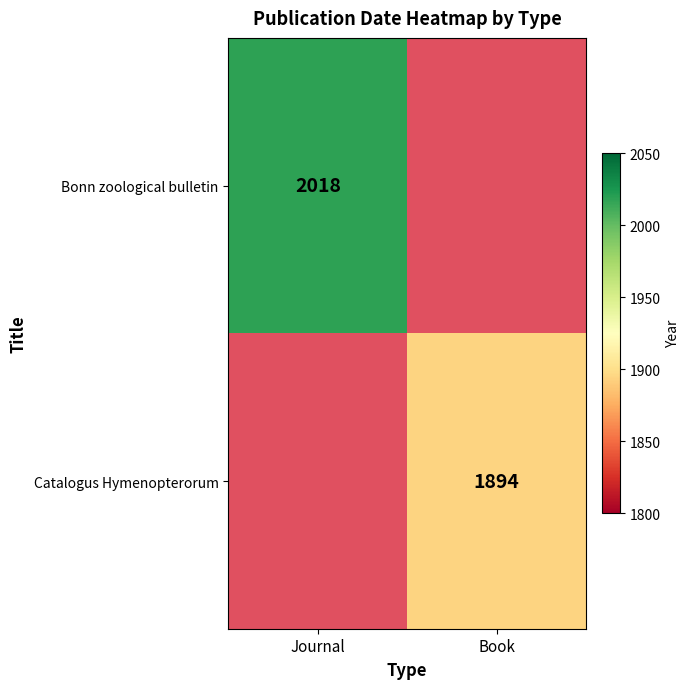

Is it true that Catalogus Hymenopterorum equals 1240 at Book?

False